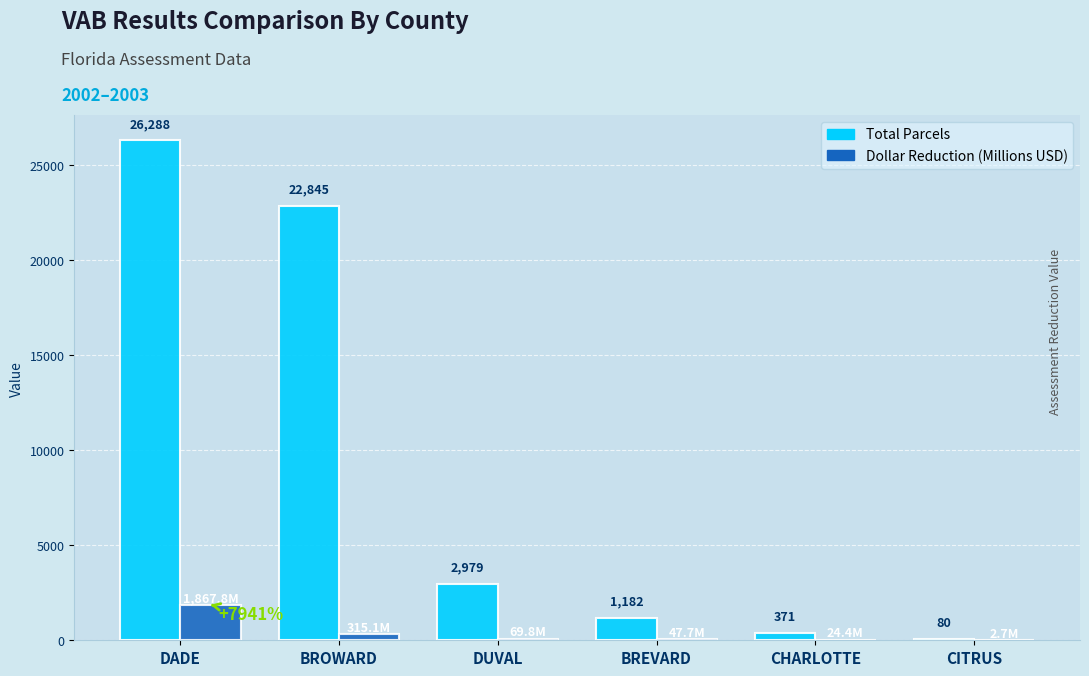

Read the Total Parcels value at DUVAL.

2979.0